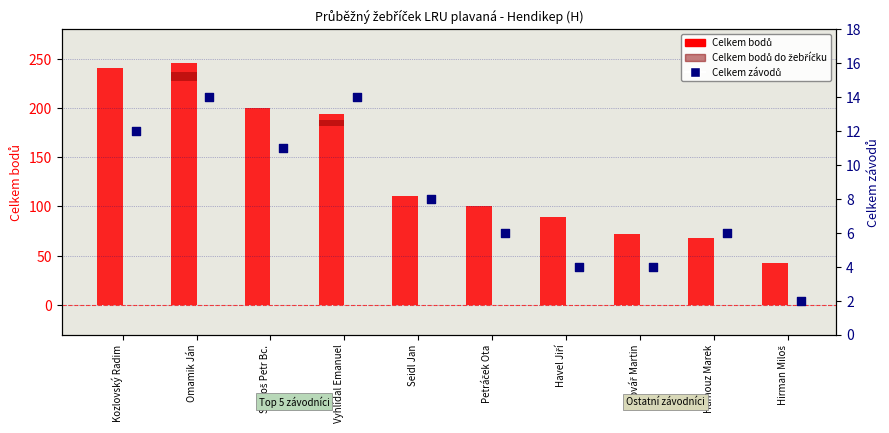

Which series reaches the minimum Y coordinate?

Celkem bodů do žebříčku